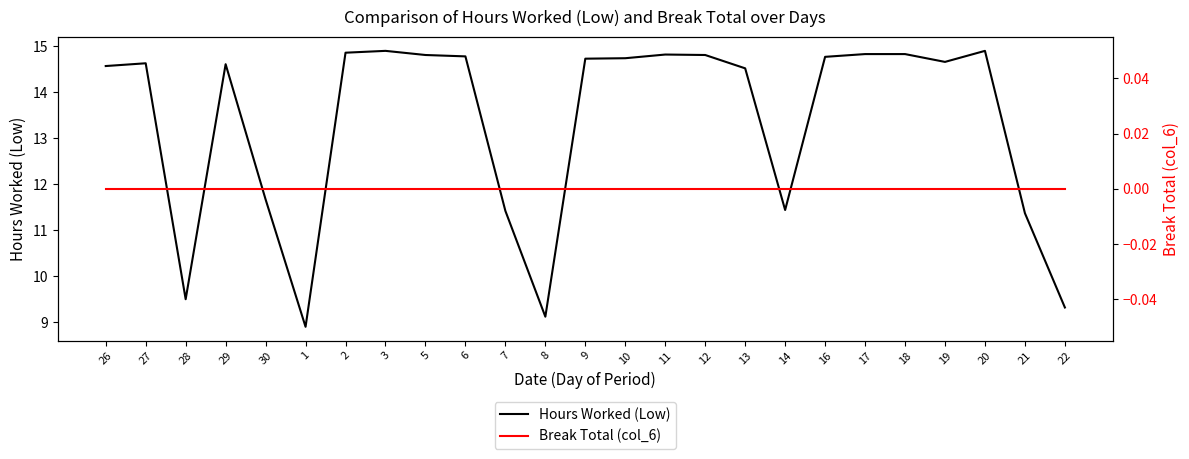

At how many categories does at least one series exceed 10?

21